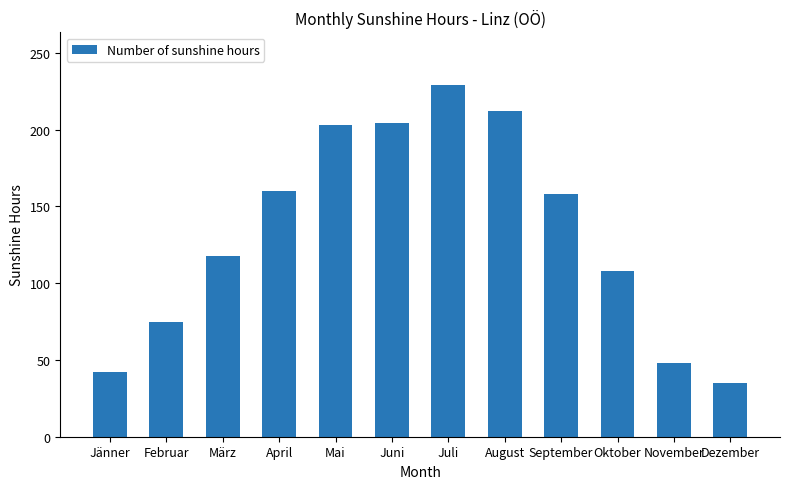

What is the ratio of the value at Februar to the value at Oktober?

0.7